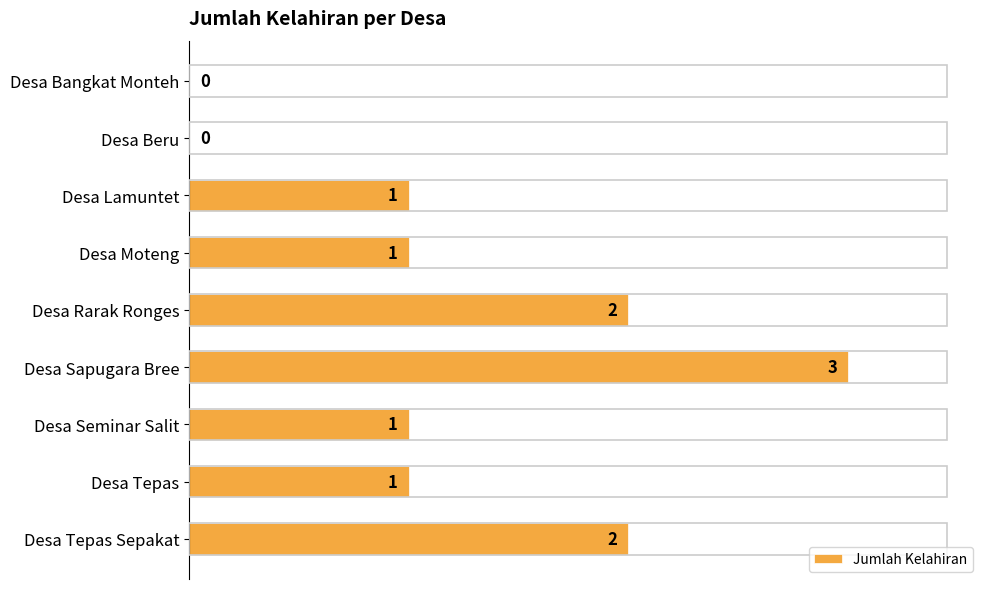

What is the ratio of the value at Desa Moteng to the value at Desa Tepas Sepakat?

0.5